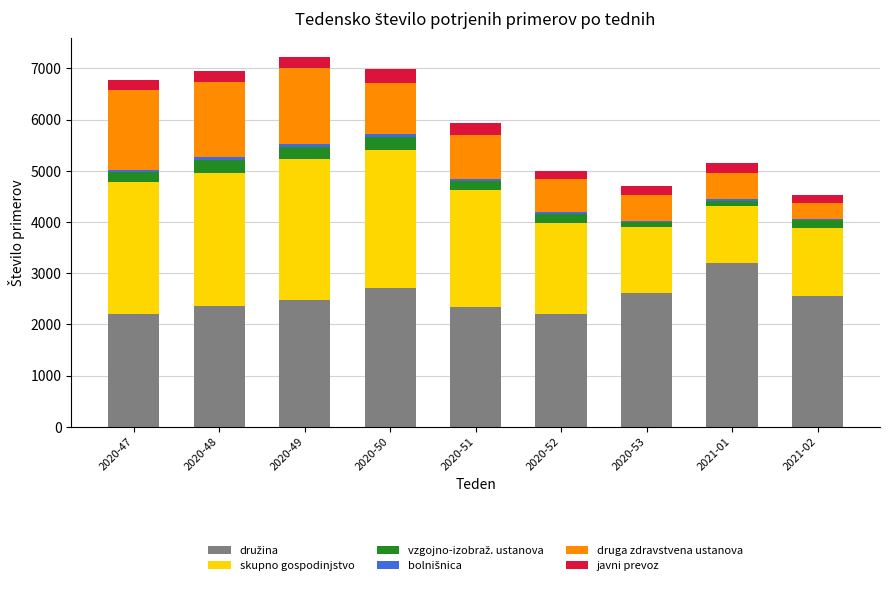

Rank the categories by skupno gospodinjstvo value from lowest to highest.

2021-01, 2020-53, 2021-02, 2020-52, 2020-51, 2020-47, 2020-48, 2020-50, 2020-49